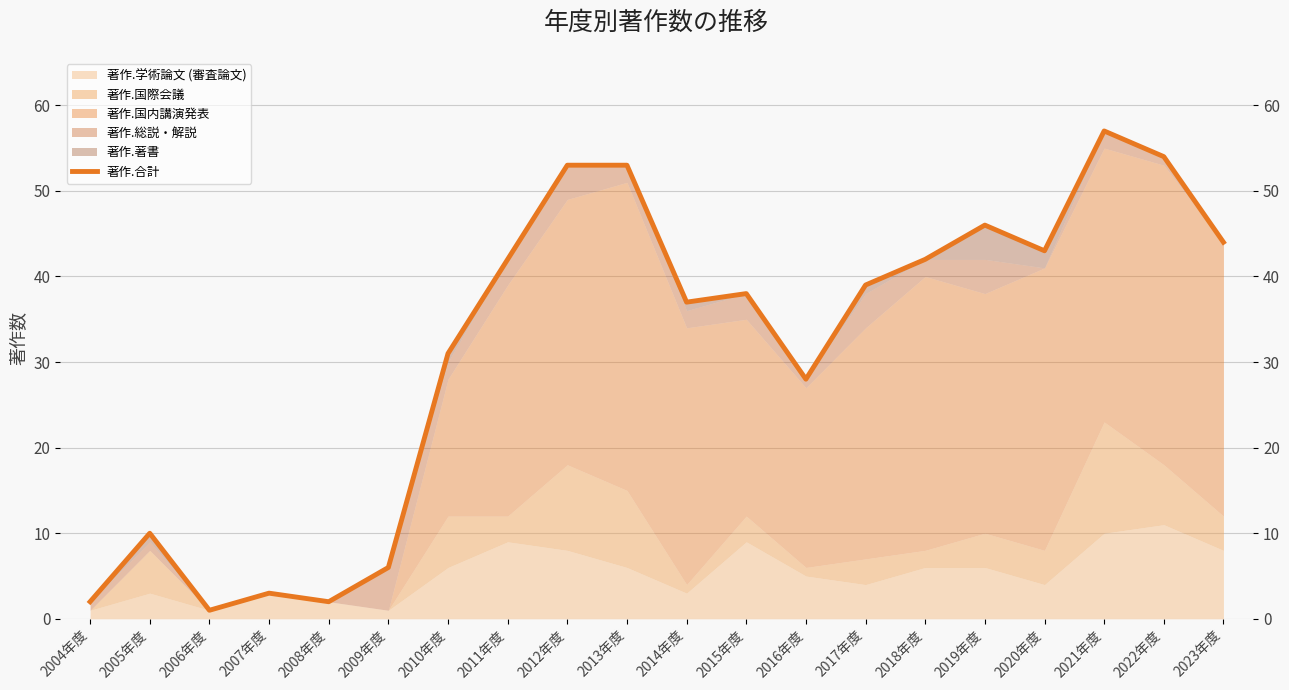

What is the difference between the values at 2021年度 and 2007年度?

54